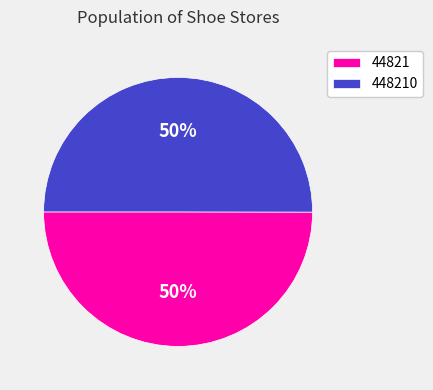

To the nearest percent, what portion does 448210 represent?

50%